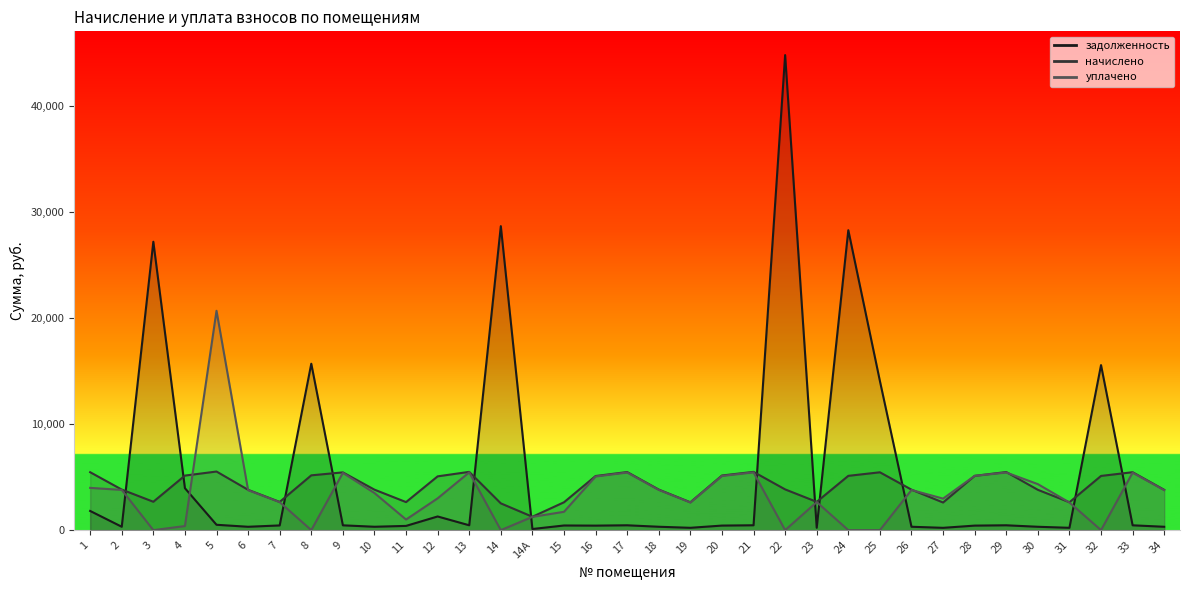

Does the chart display data point markers on the line(s)?

No